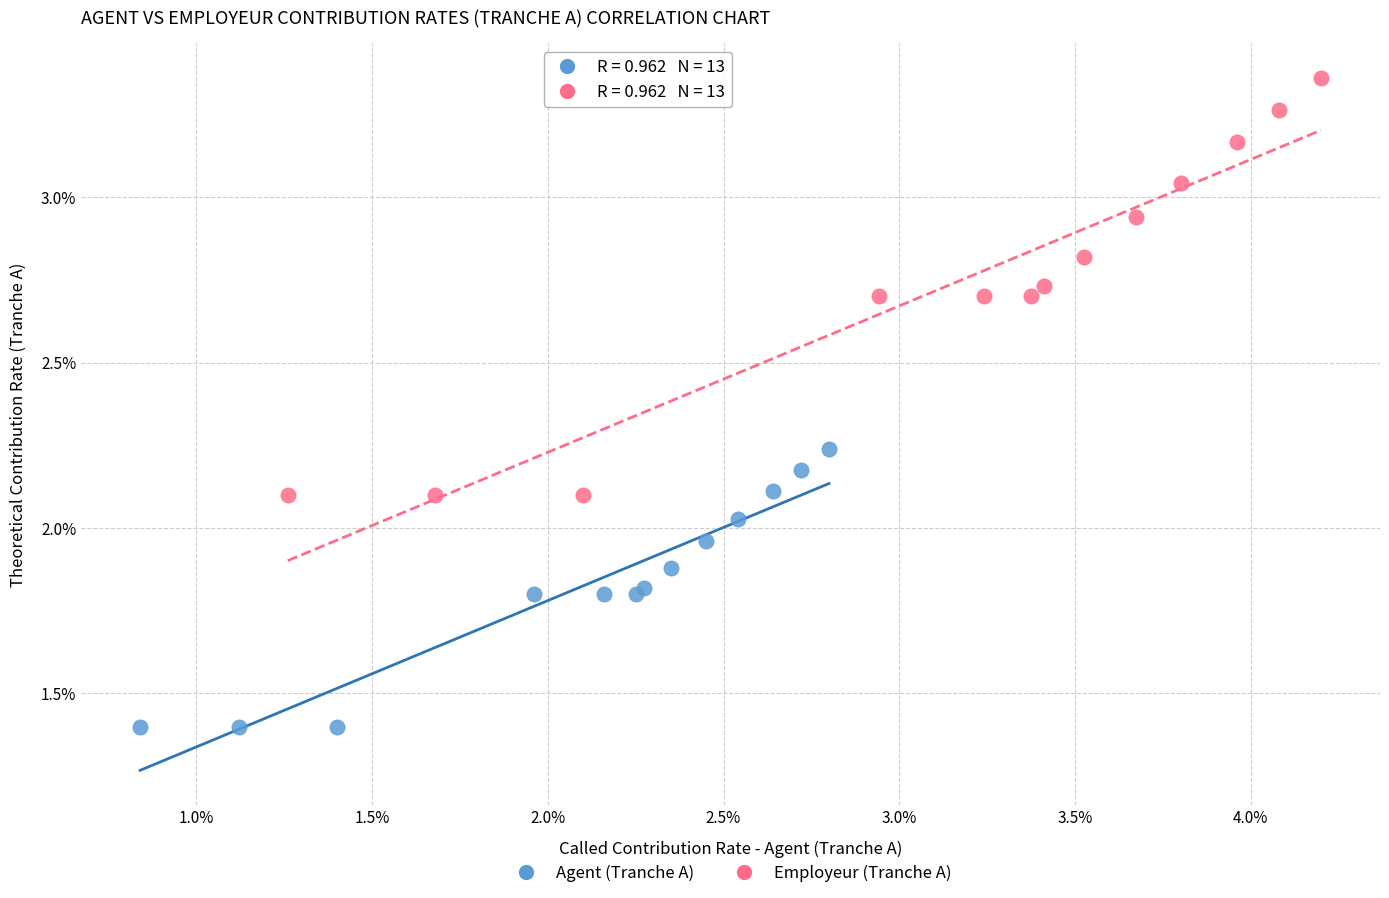

Which series contains the highest Y value?

Employeur (Tranche A)